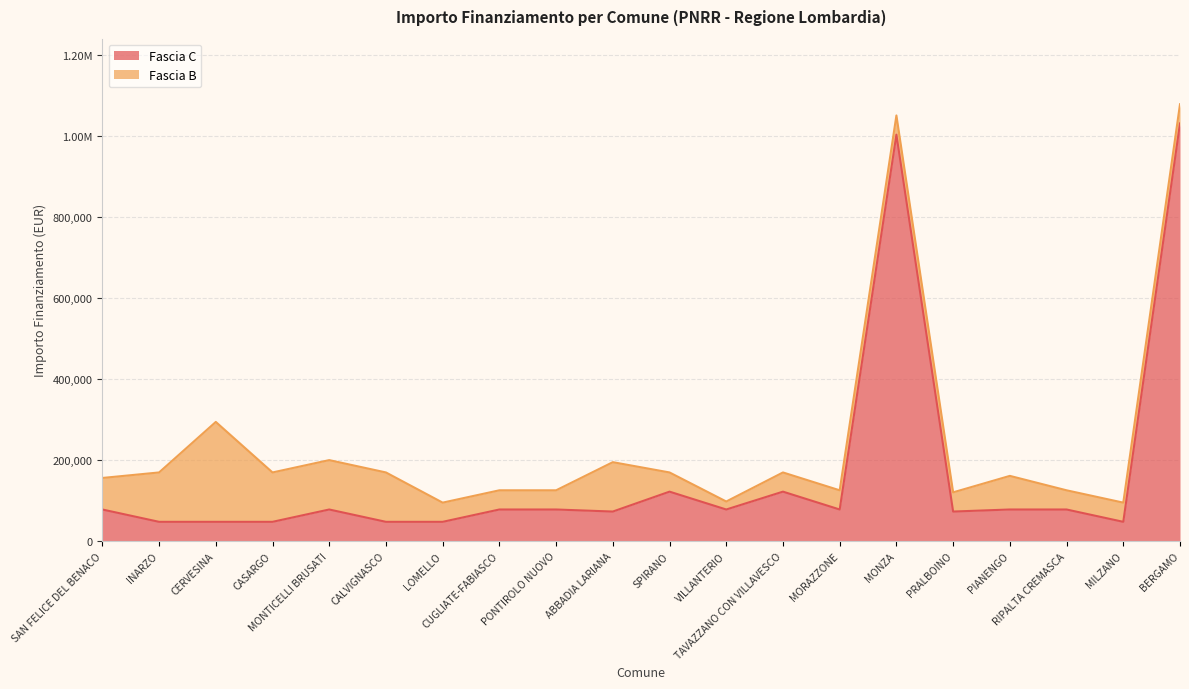

True or false: the data shows 47427 at CASARGO.

True